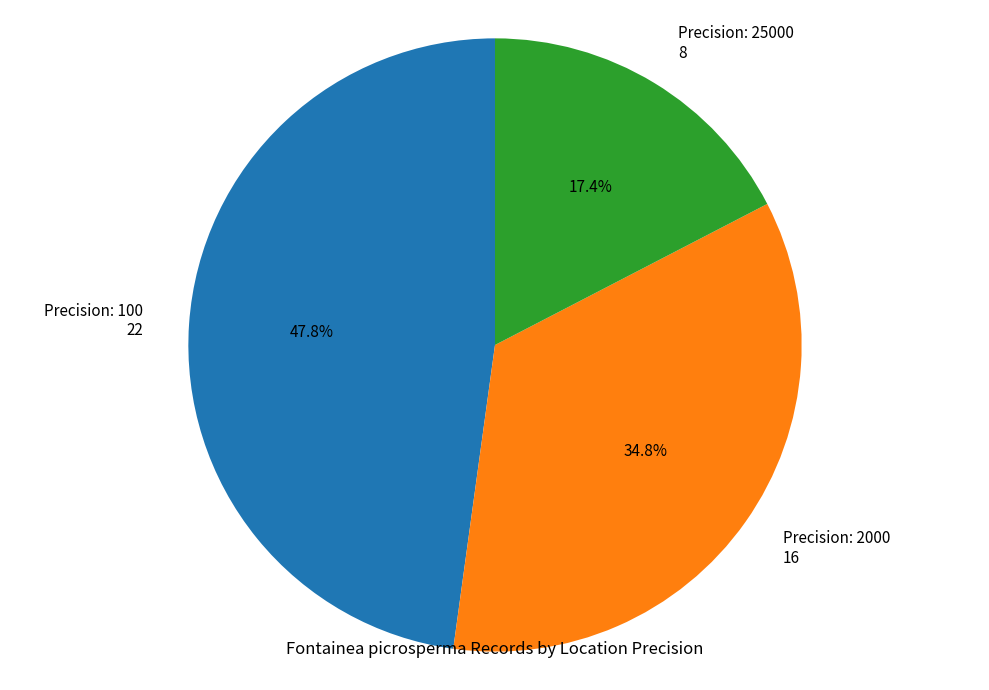

What is the ratio of the value at Precision: 25000 8 to the value at Precision: 100 22?

0.4